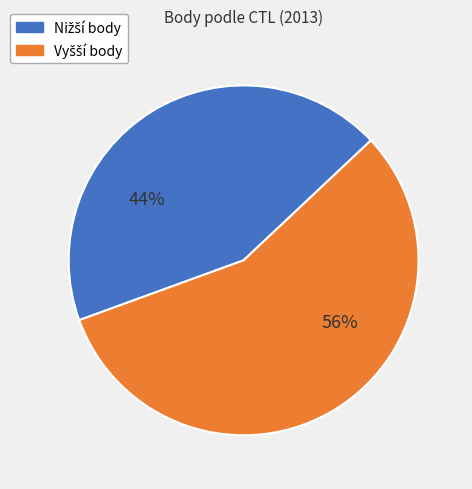

Is there a majority slice in this chart?

Yes